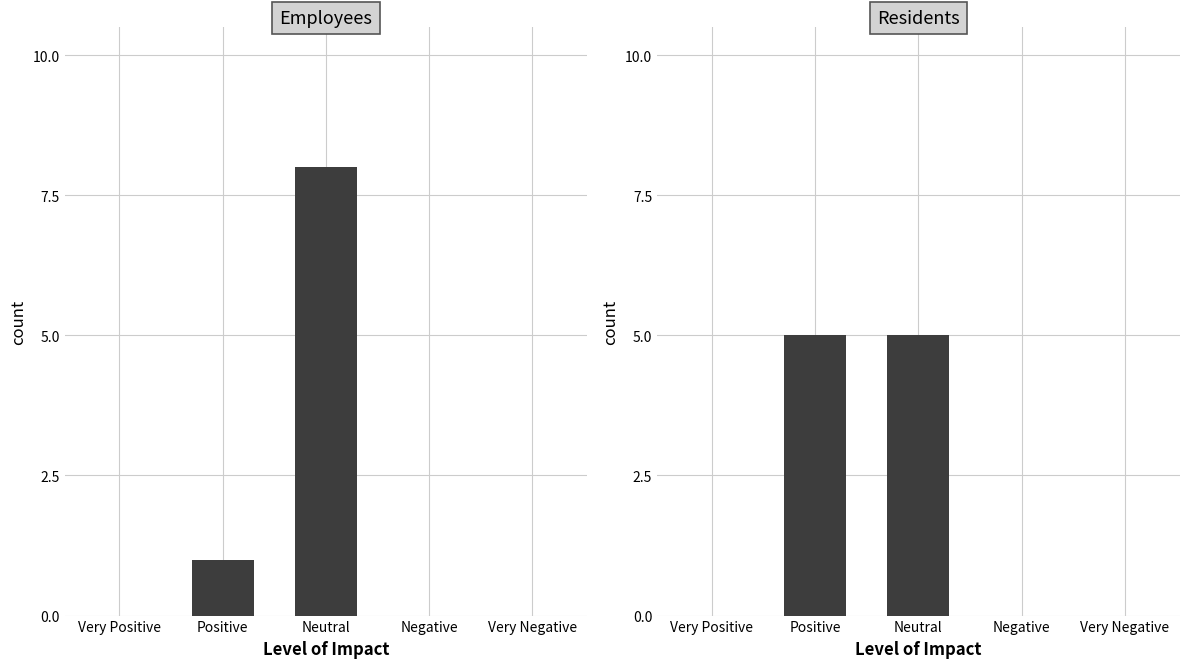

What is the label of the 4th bar from the left?

Negative